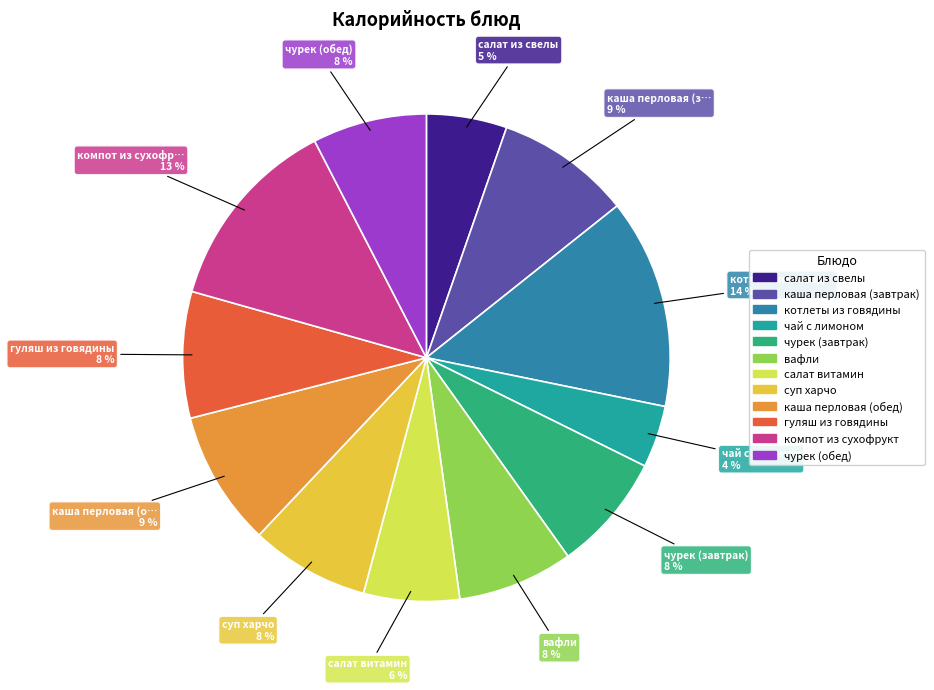

Combined, do котлеты из говядины and суп харчо account for over 50%?

No